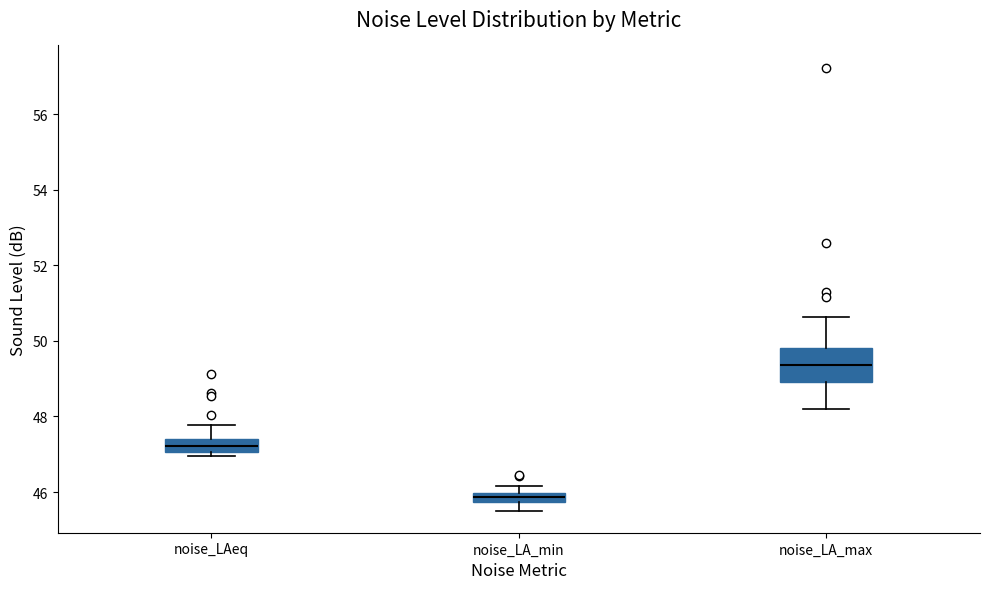

Comparing the boxes themselves (not the whiskers), which one is the tallest?

noise_LA_max